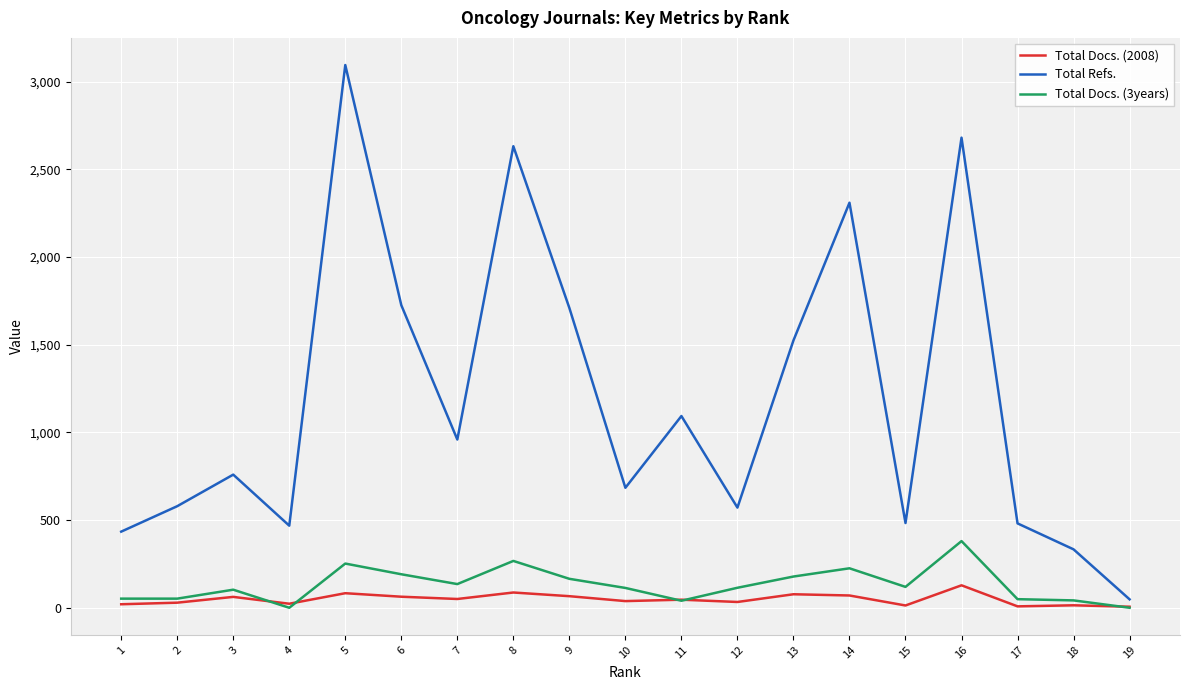

The value of Total Refs. at 4 is 468. True or false?

True